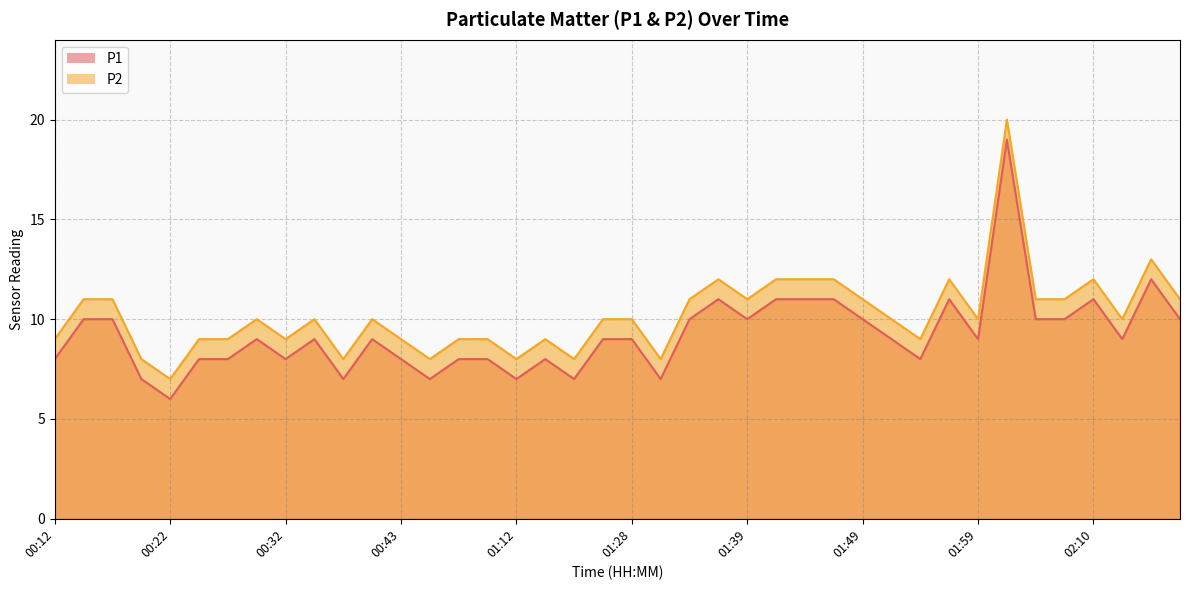

How many lines are shown in the chart?

2